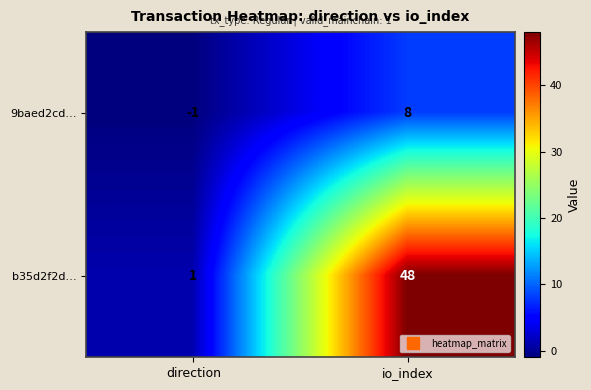

At direction, list the series in order from largest to smallest.

b35d2f2d…, 9baed2cd…